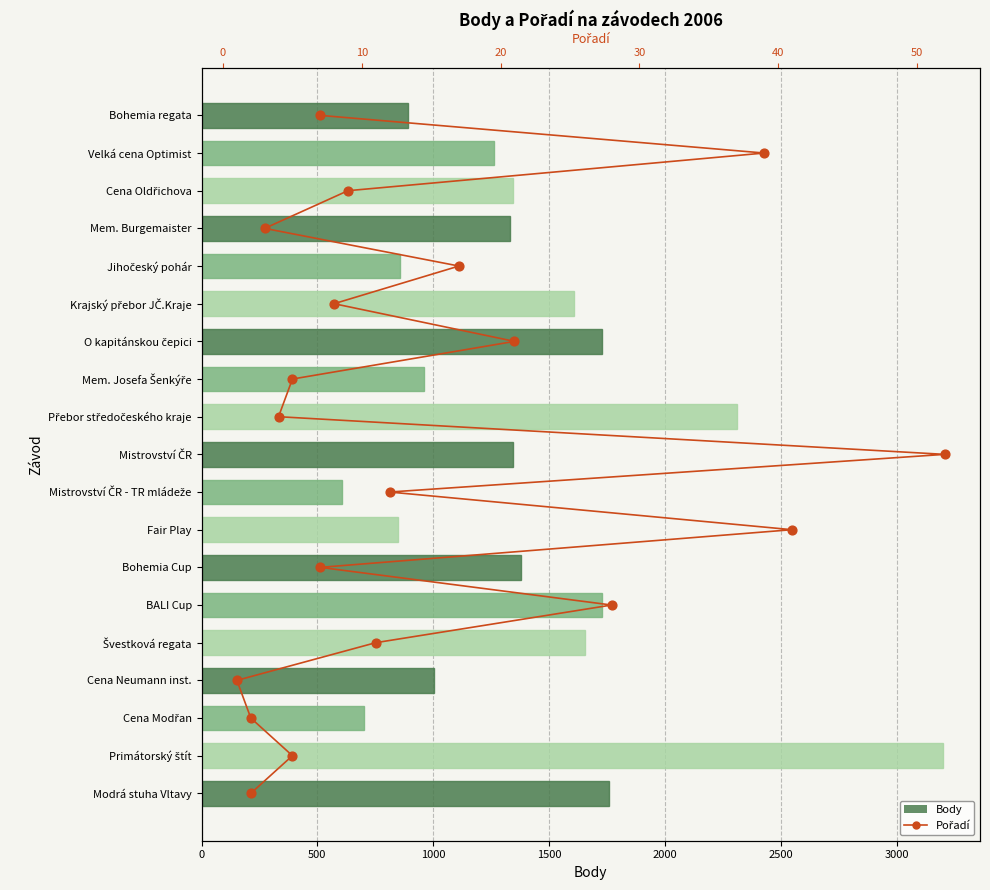

Is the value of Body at 13 greater than the value of Pořadí at 500?

Yes